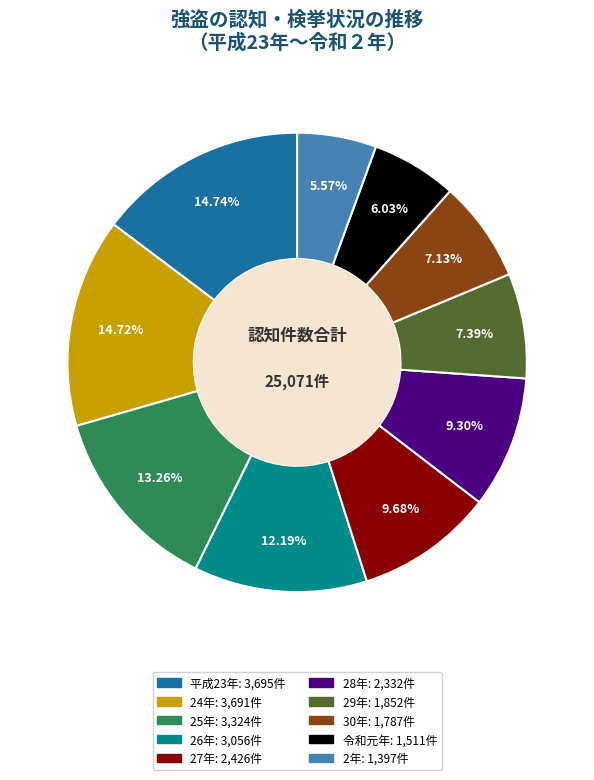

Does any single category account for the majority?

No